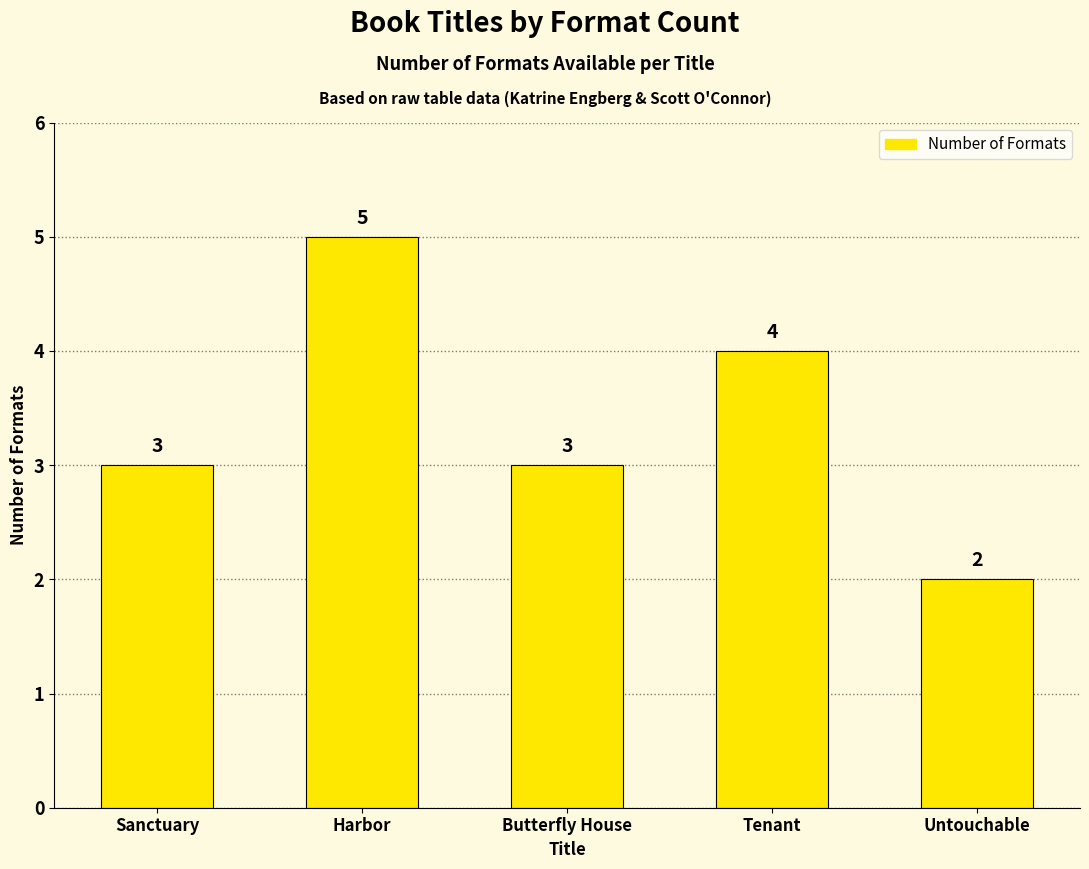

How many categories are shown in the chart?

5